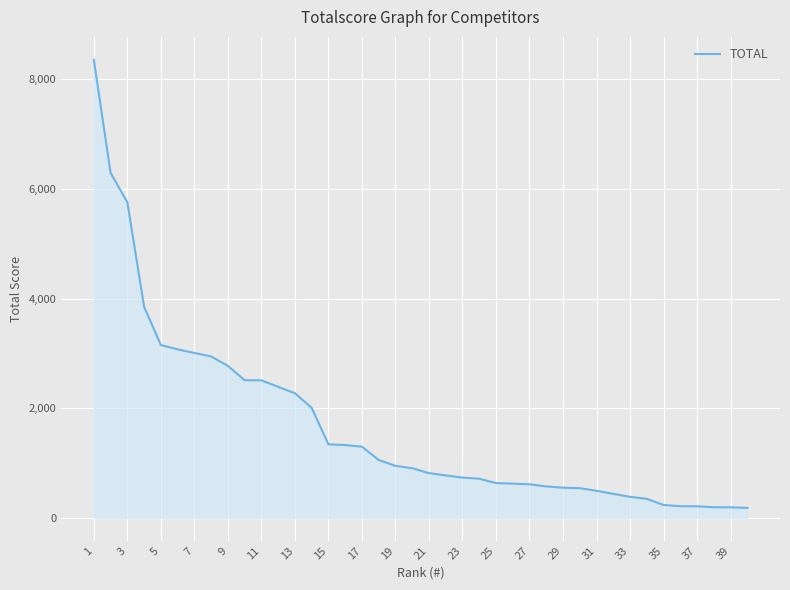

What is the difference between the maximum and minimum values?

8176.5